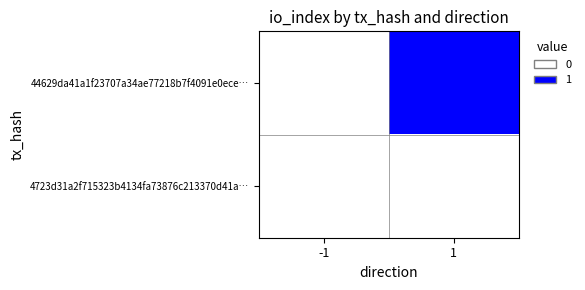

Which series has the largest total across all categories?

44629da41a1f23707a34ae77218b7f4091e0ece…